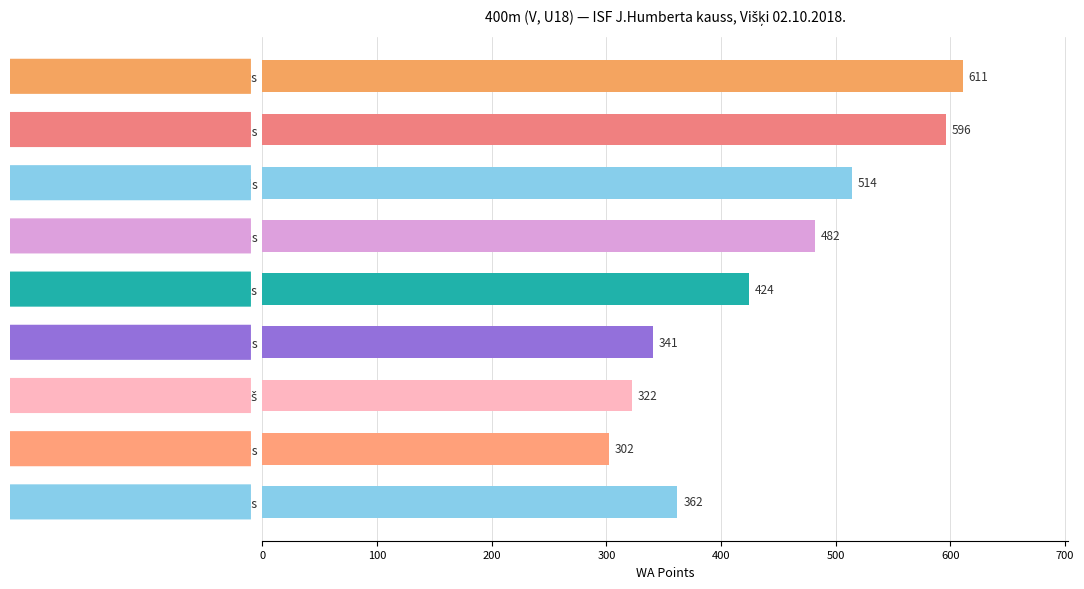

The chart shows a value of 514 at Daniels Strods. True or false?

True